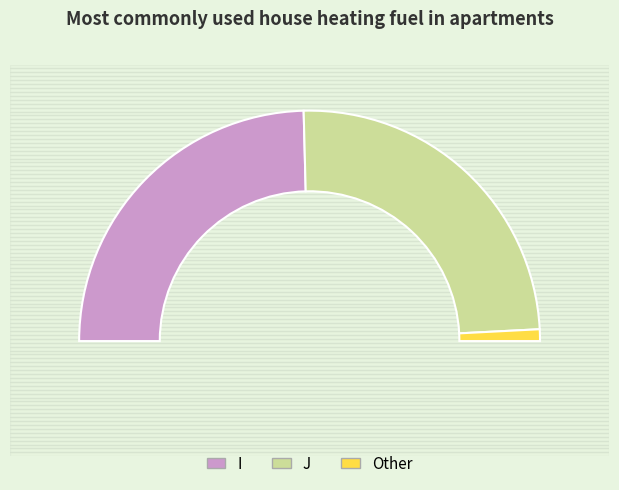

To the nearest percent, what is the difference between the I and Other slice percentages?

48%